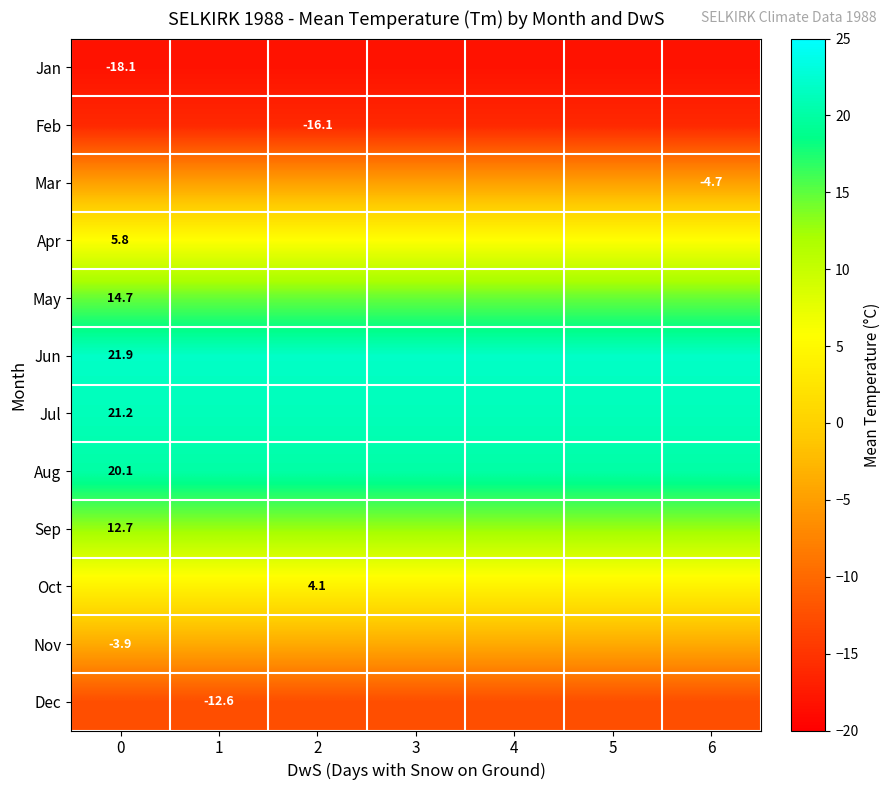

True or false: Nov has a value of -2.1 at 0.

False